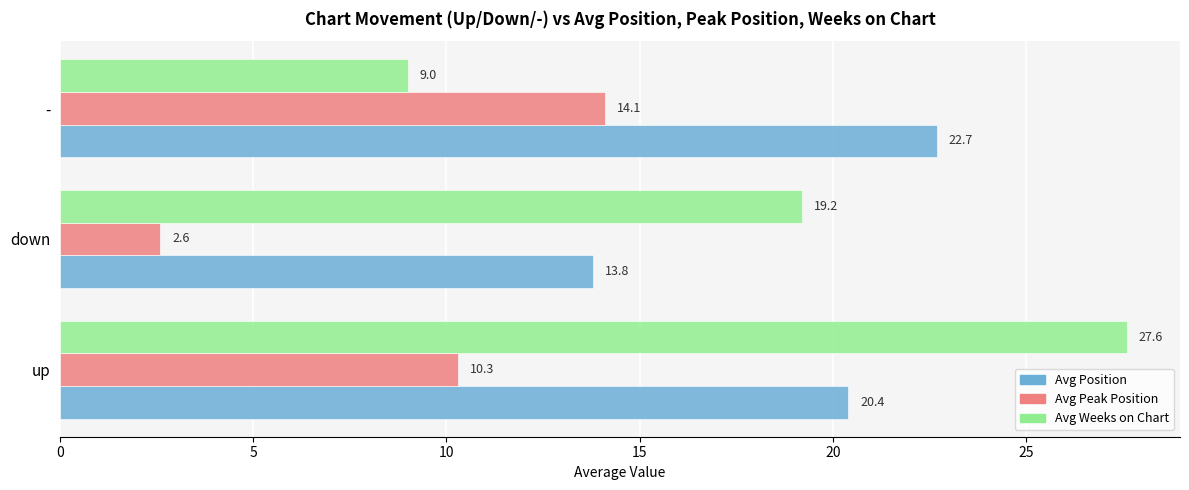

Rank the series by their maximum value, from lowest to highest.

Avg Peak Position, Avg Position, Avg Weeks on Chart